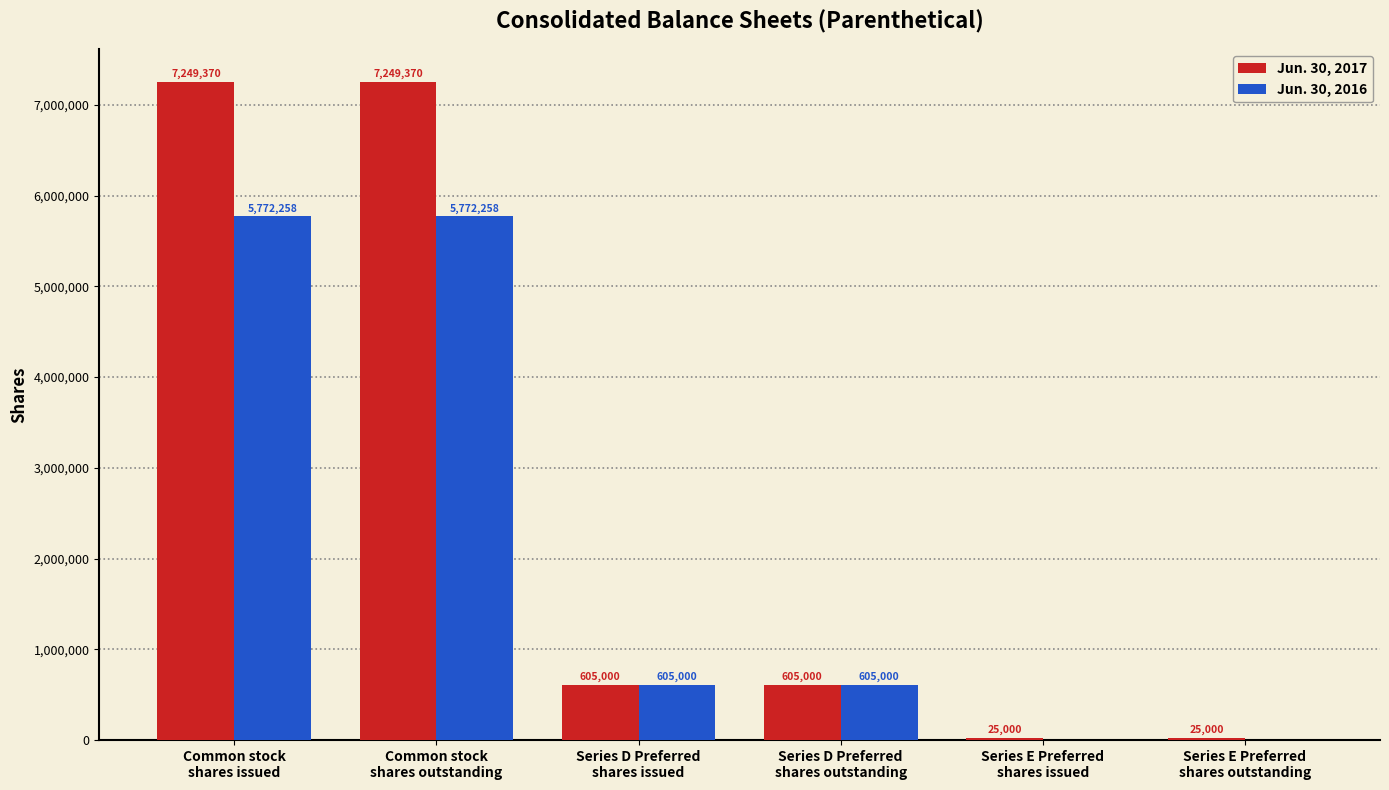

Which series has the widest spread of values?

Jun. 30, 2017